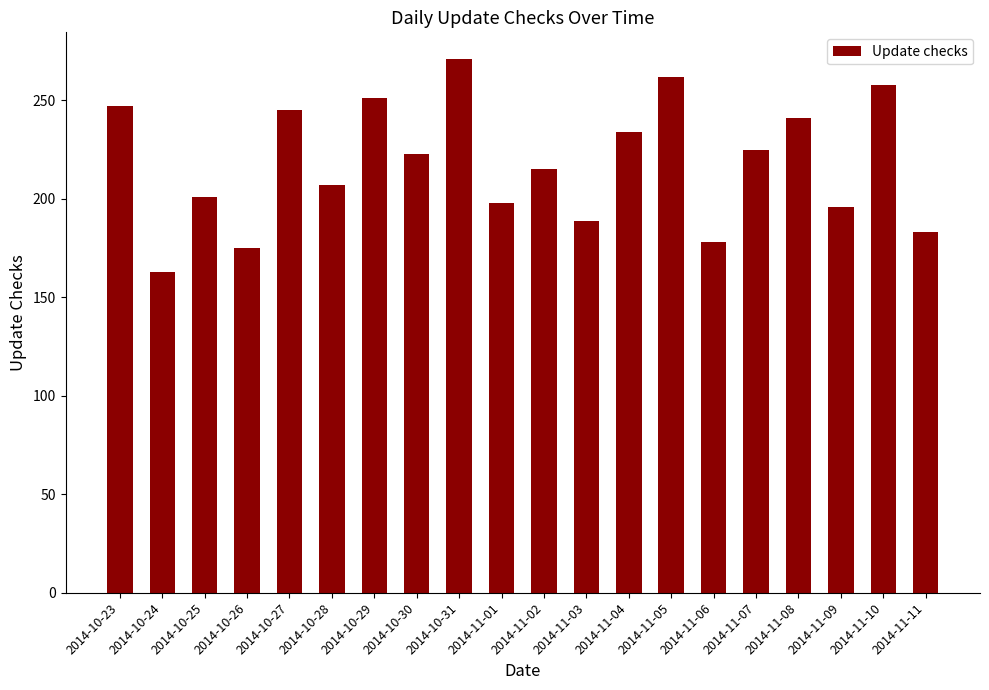

What is the greatest value displayed?

271